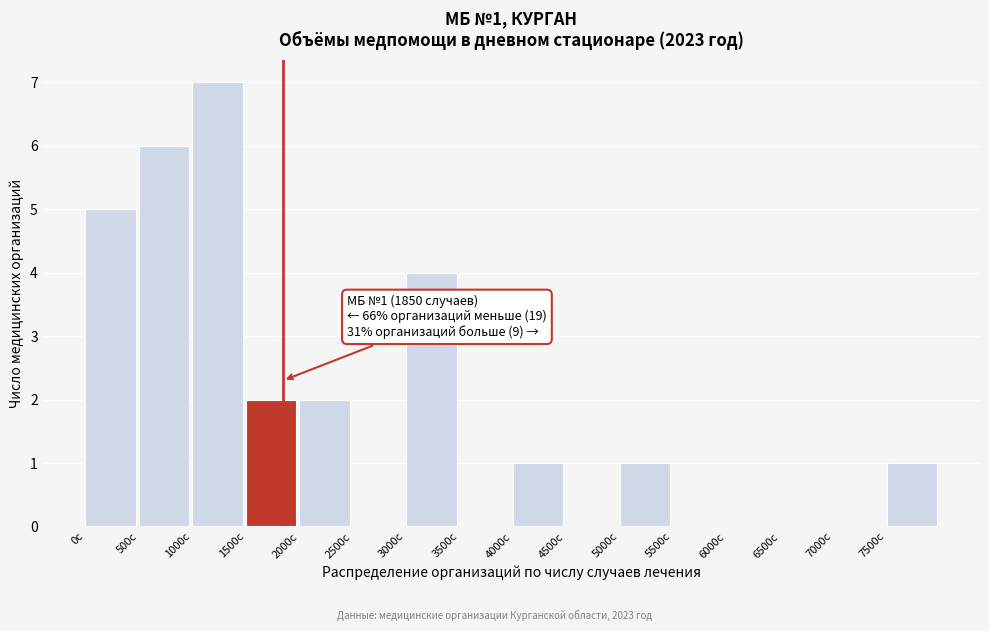

Which range on the x-axis has the tallest bar?

1000 to 1500